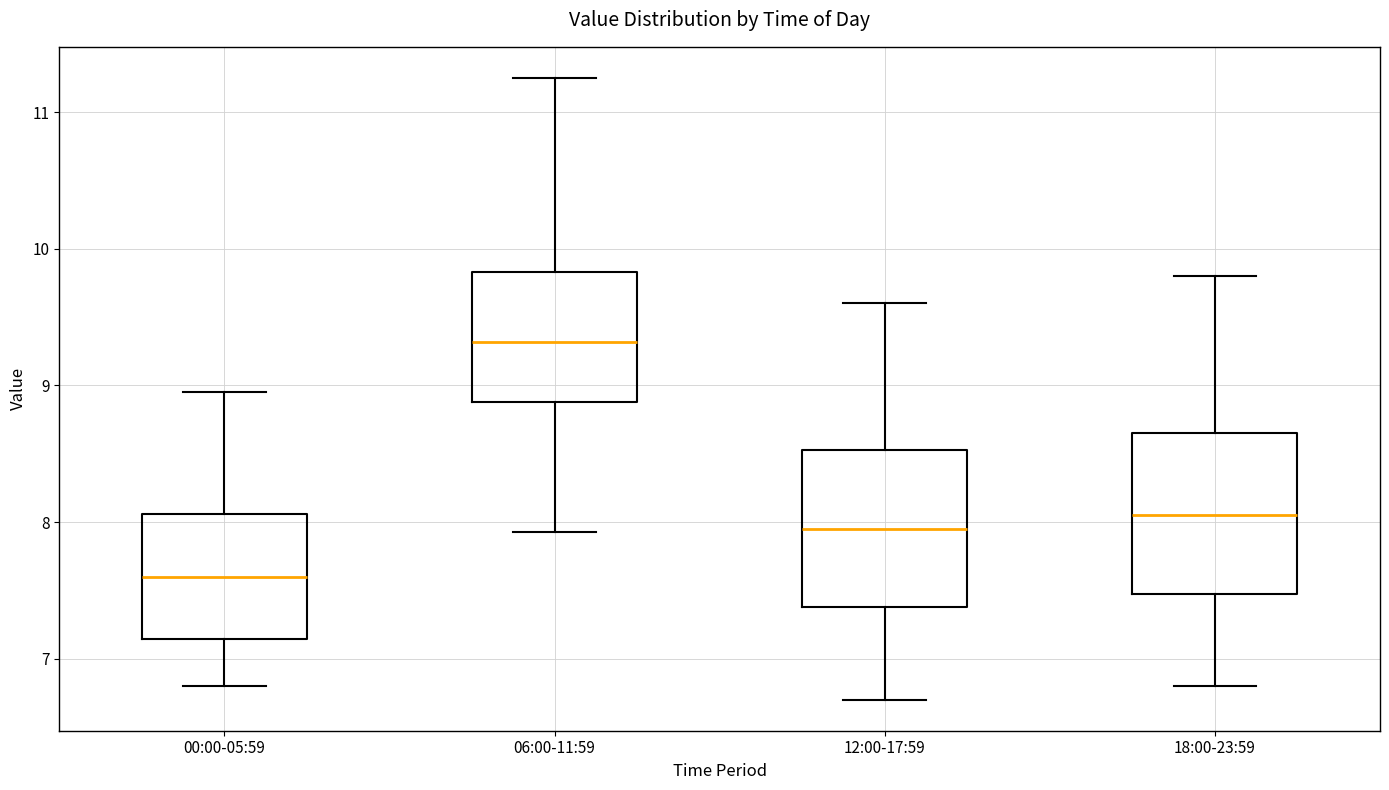

Which box has the highest median line?

06:00-11:59